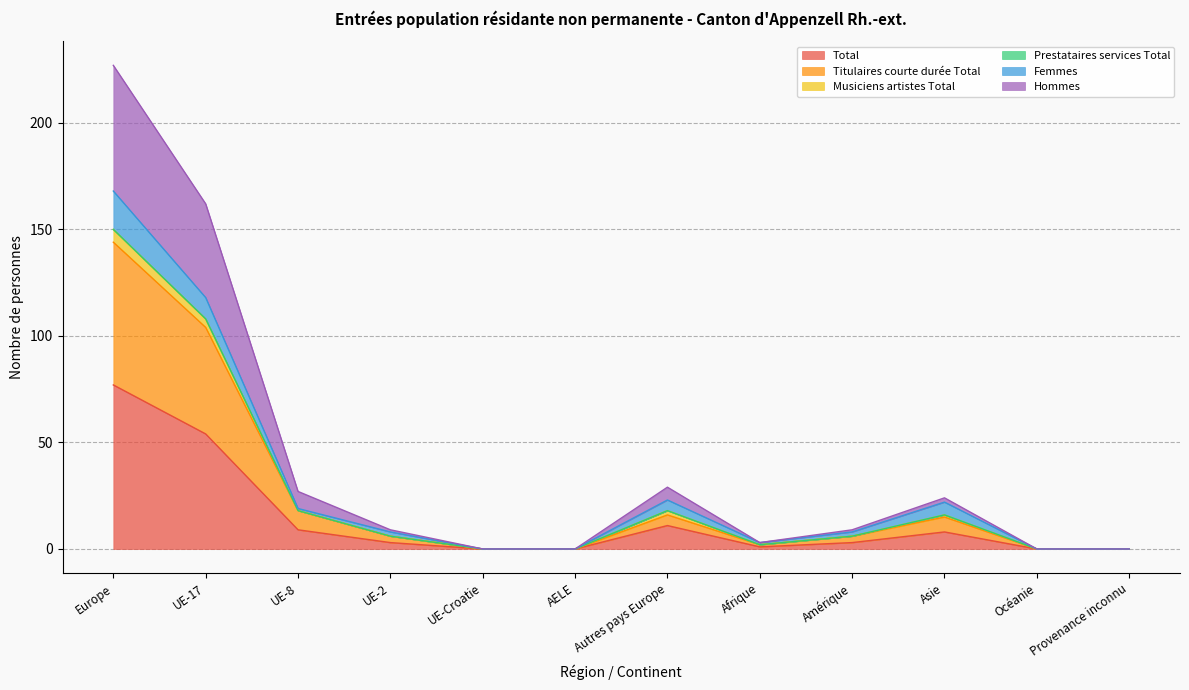

What is the difference between the maximum and second lowest values in the Total series?

77